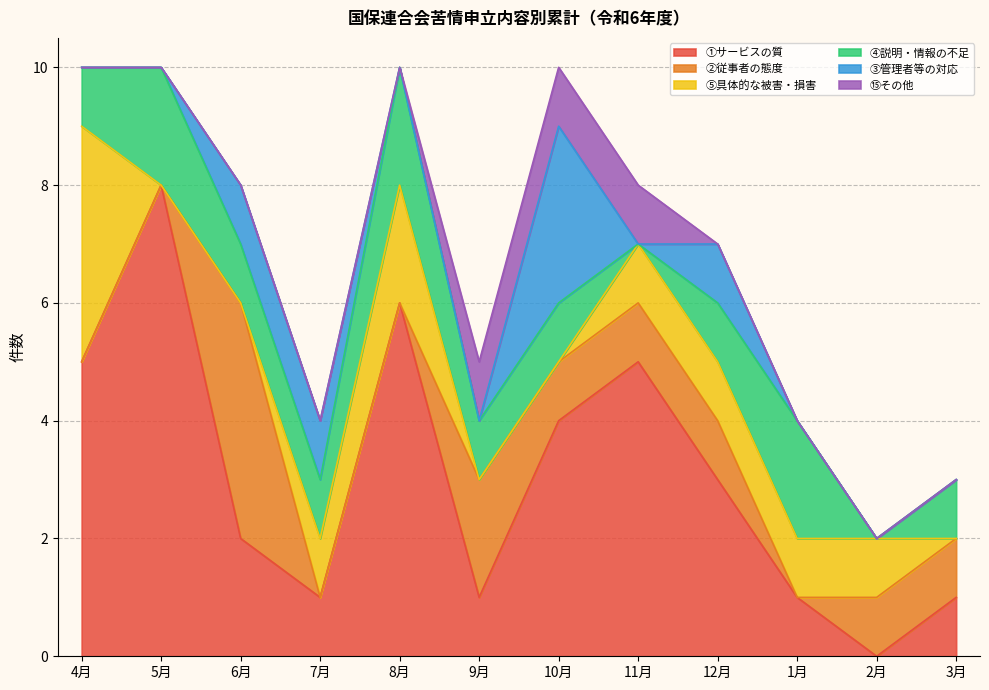

At which label does ④説明・情報の不足 reach its peak?

5月